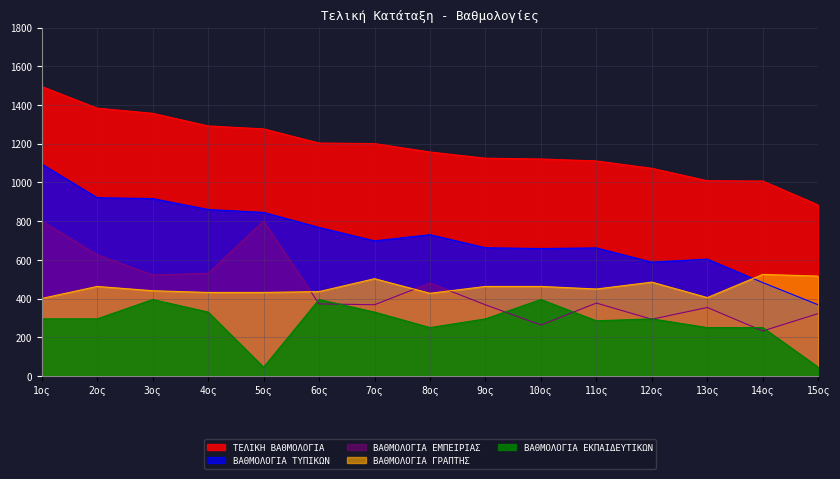

What is the difference between the maximum and minimum values in the ΒΑΘΜΟΛΟΓΙΑ ΕΜΠΕΙΡΙΑΣ series?

567.6